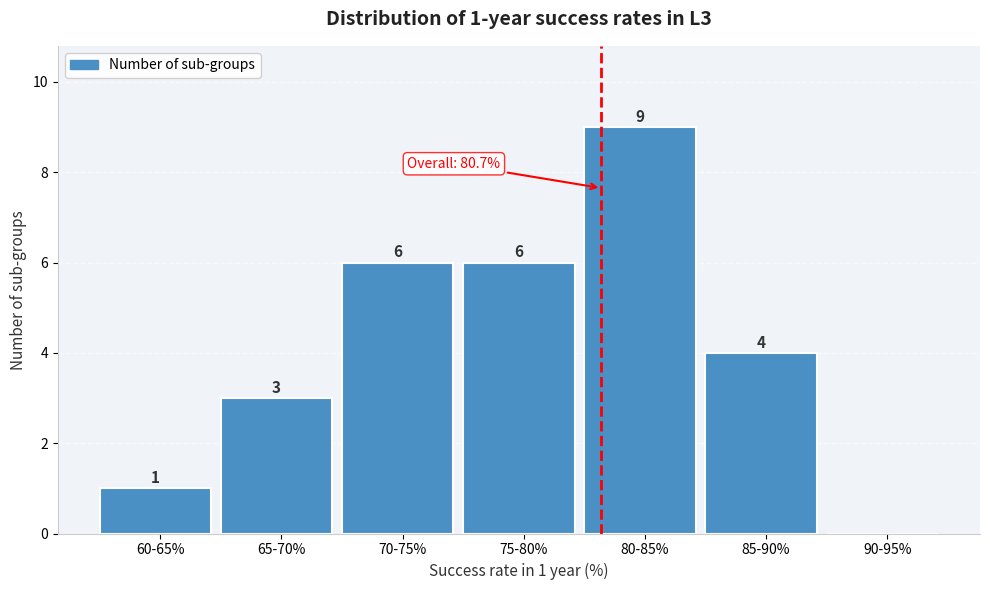

Reading right to left, list all the values displayed in this chart.

90-95%=0	85-90%=4	80-85%=9	75-80%=6	70-75%=6	65-70%=3	60-65%=1